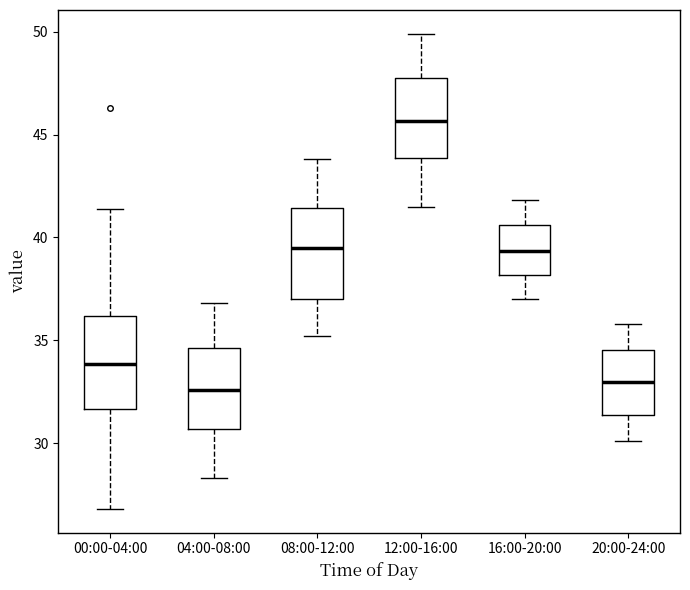

Where does the upper whisker of the box for 00:00-04:00 end on the y-axis? The values are not printed on the chart, so give them approximately, as read against the axis.

41.5